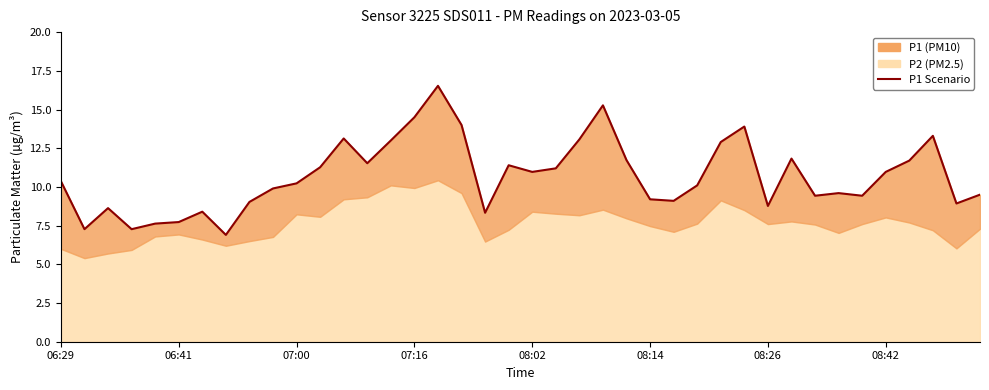

At which label does the data first exceed 10?

06:29